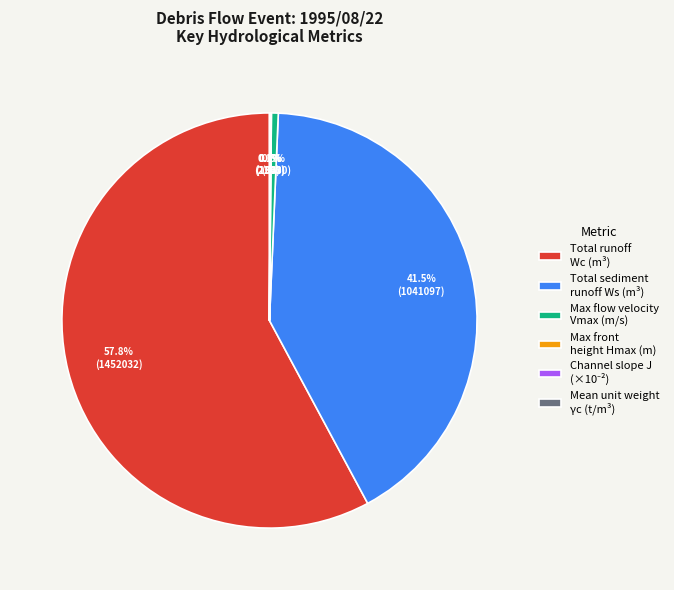

Is Total runoff Wc (m³) the majority of the pie?

Yes